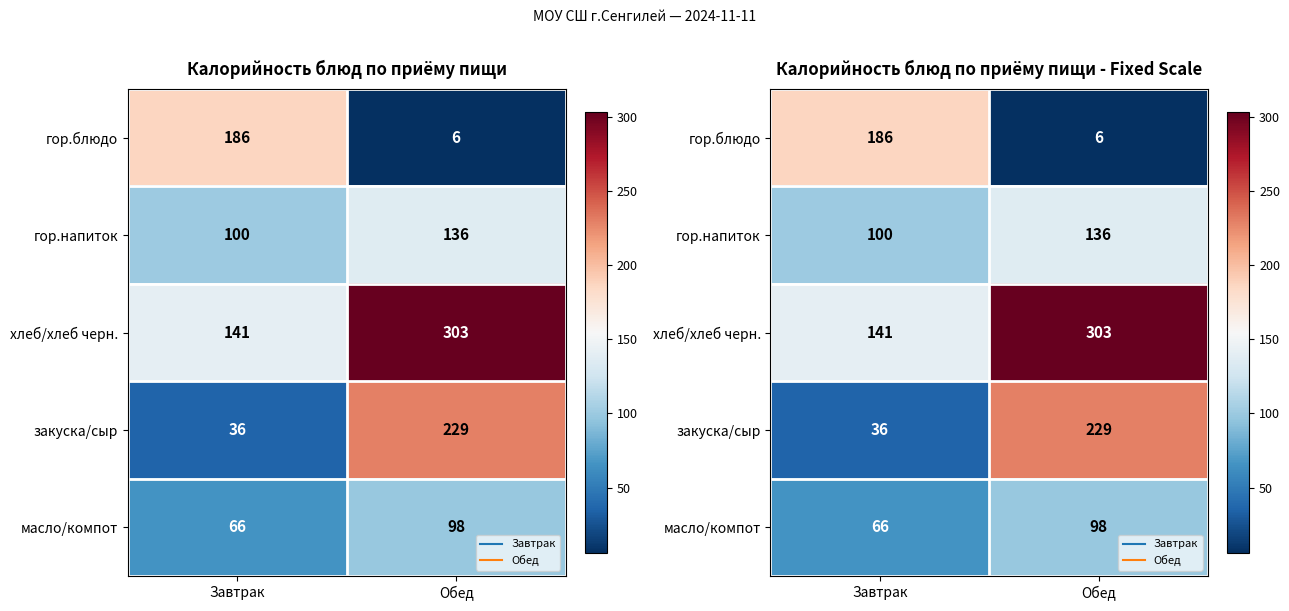

Rank the series by their maximum value, from highest to lowest.

хлеб/хлеб черн., закуска/сыр, гор.блюдо, гор.напиток, масло/компот